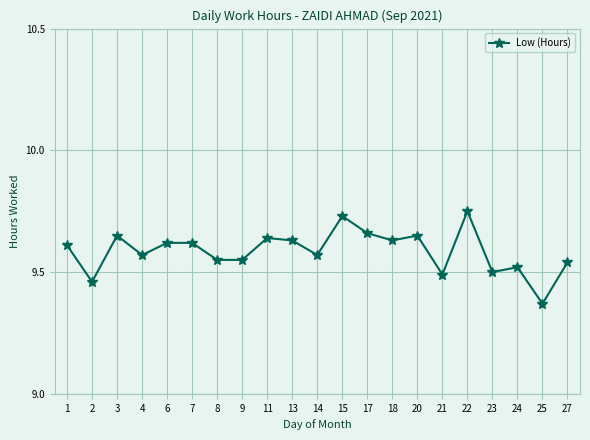

What is the ratio of the value at 3 to the value at 2?

1.0